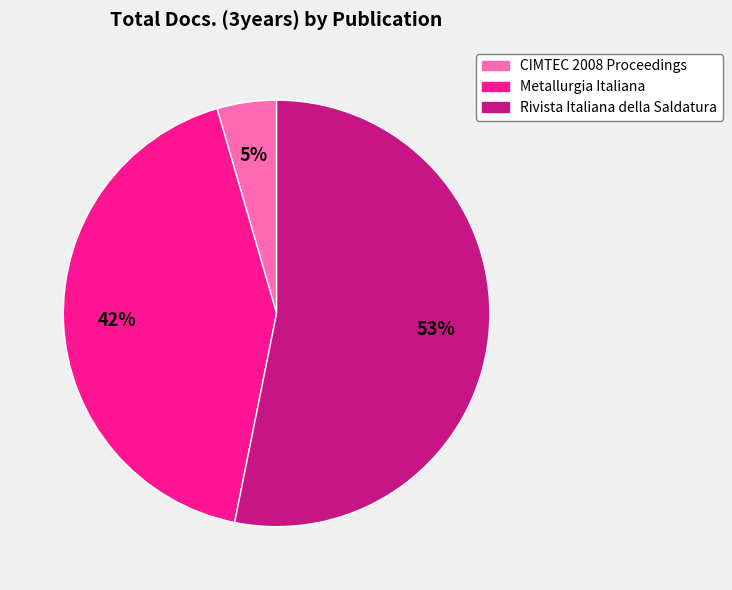

True or false: Rivista Italiana della Saldatura accounts for 53% of the total.

True